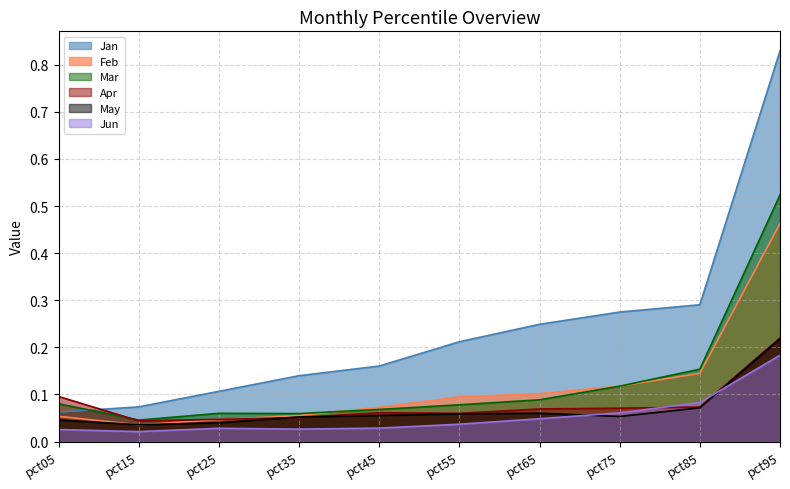

Which category has the lowest value in the May series?

pct15